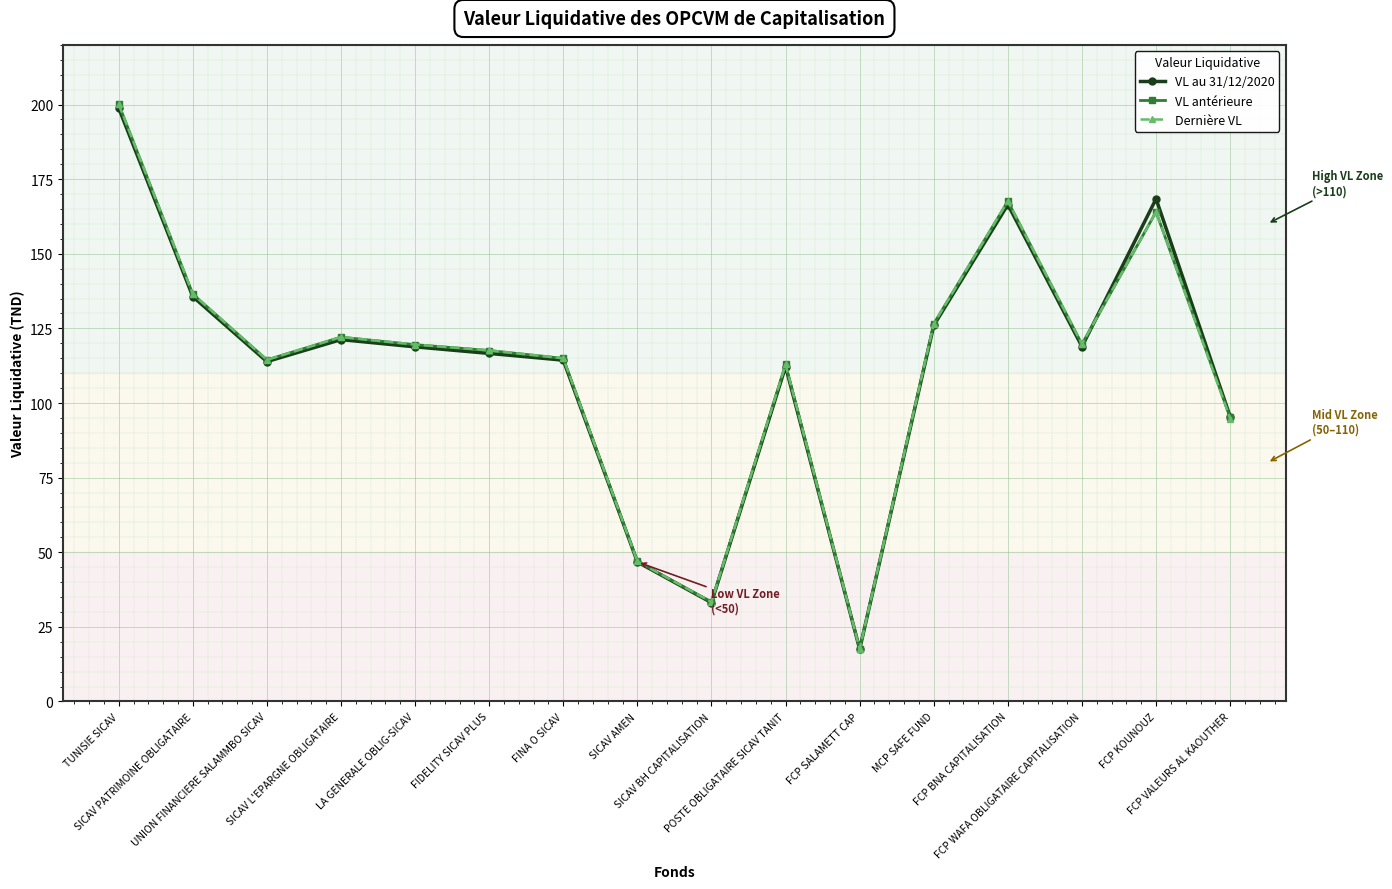

What is the maximum value for VL antérieure?

200.1